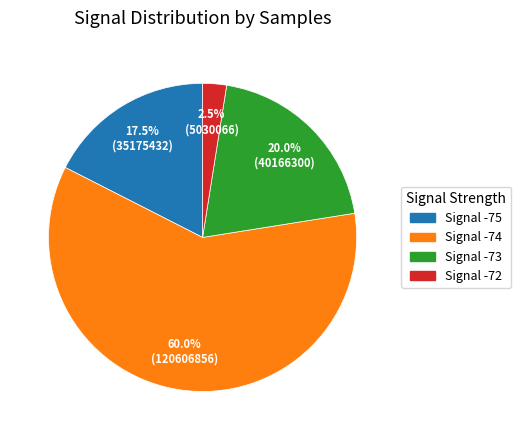

Approximately how many times larger is the value at Signal -73 compared to Signal -74?

0.3